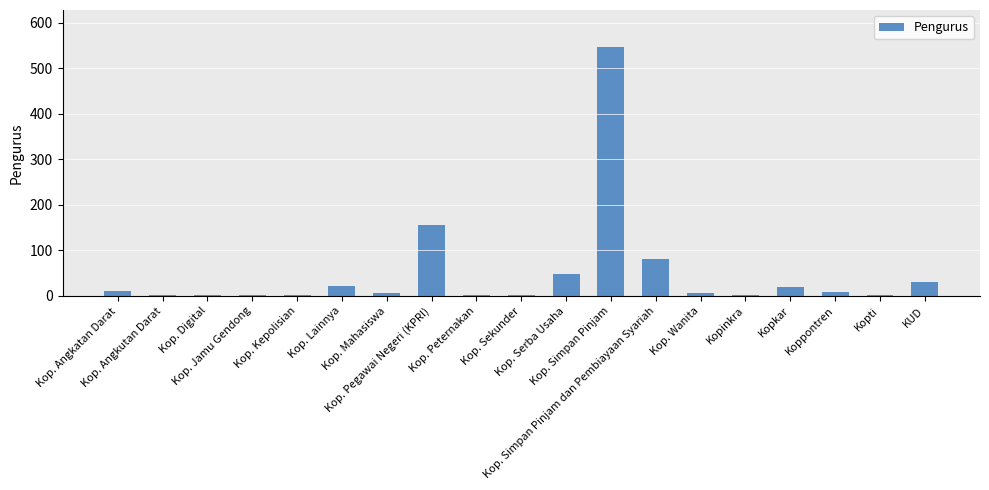

What is the smallest value displayed?

3